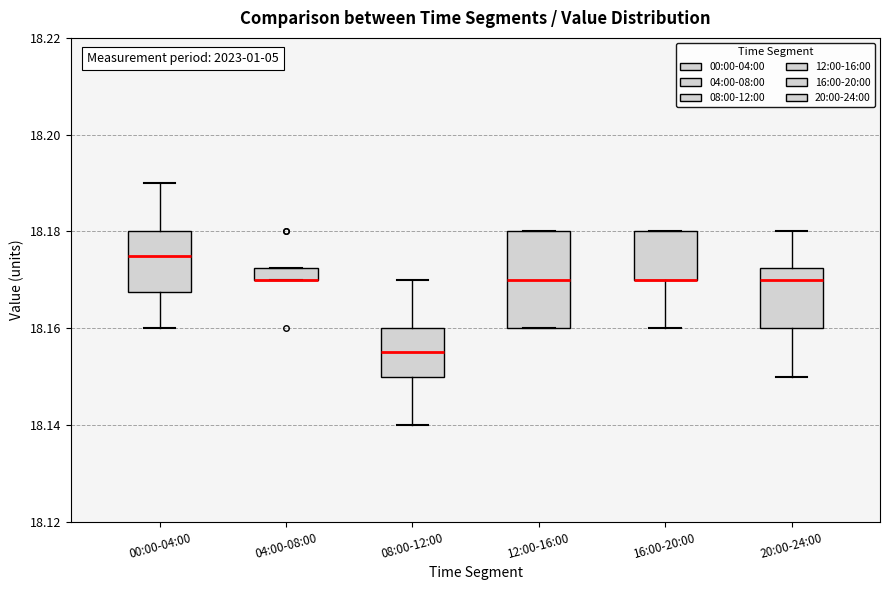

Comparing the boxes themselves (not the whiskers), which one is the tallest?

12:00-16:00